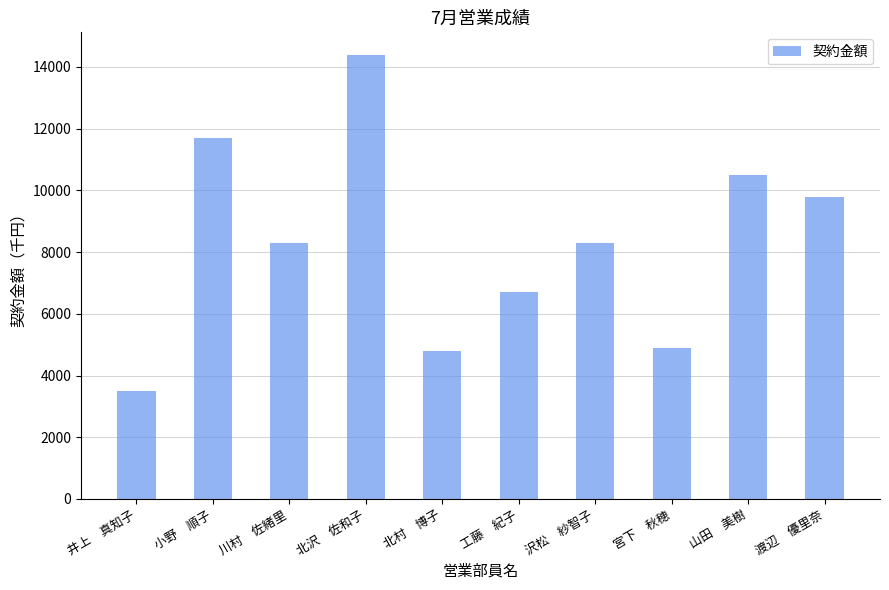

Does the chart contain stacked bars?

No